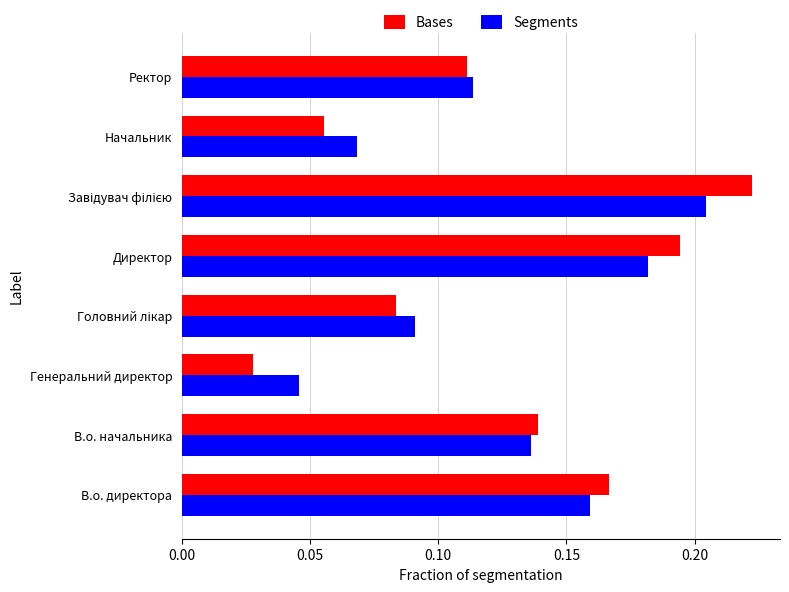

The Segments series shows 0.2 at В.о. начальника. True or false?

False